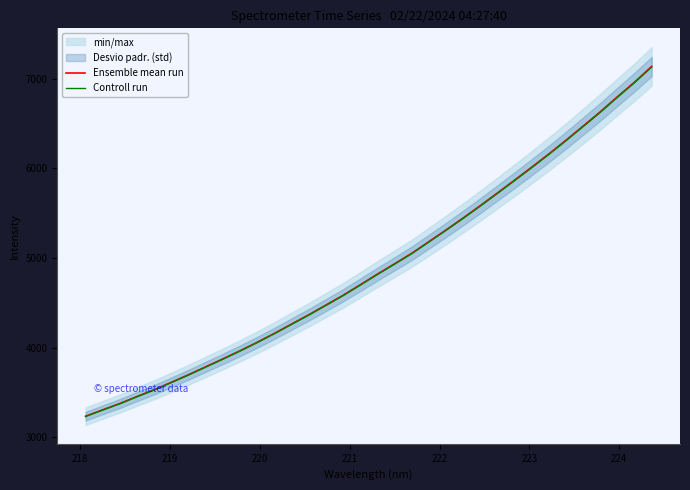

What is the maximum value for Controll run?

7131.7